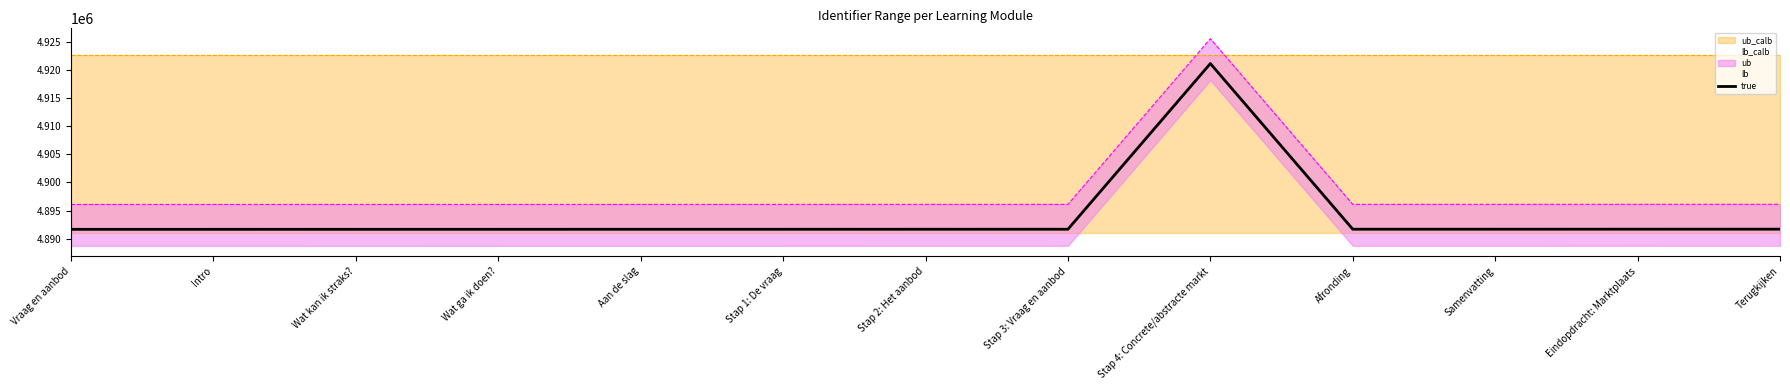

What is the label of the 13th point from the right?

Vraag en aanbod